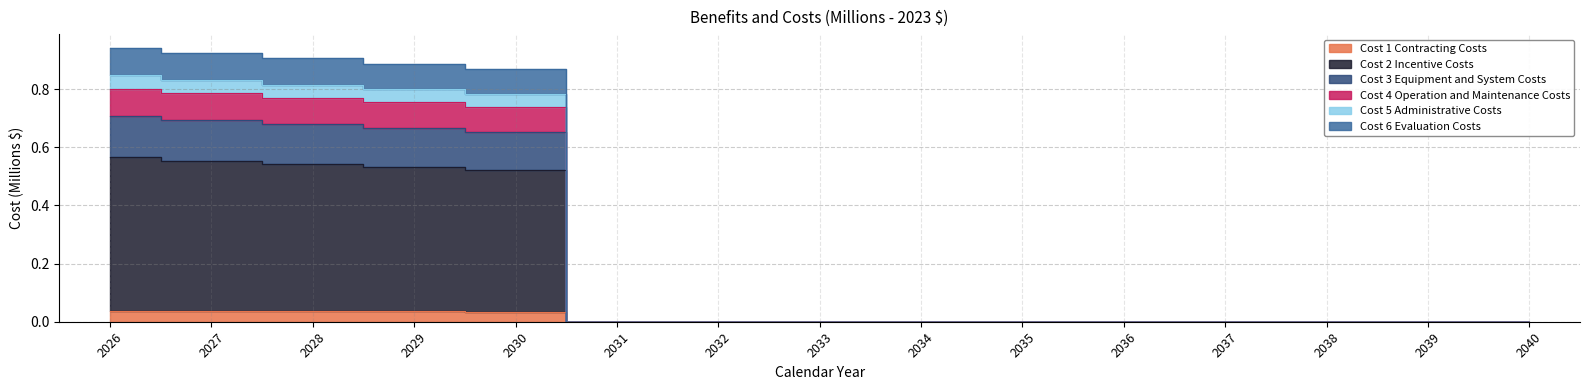

True or false: Cost 3 Equipment and System Costs and Cost 6 Evaluation Costs cross at least once.

False